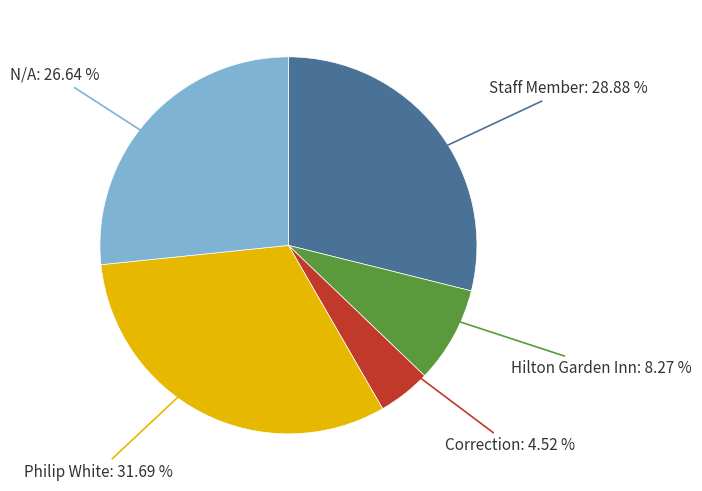

To the nearest percent, what is the average slice percentage?

20%